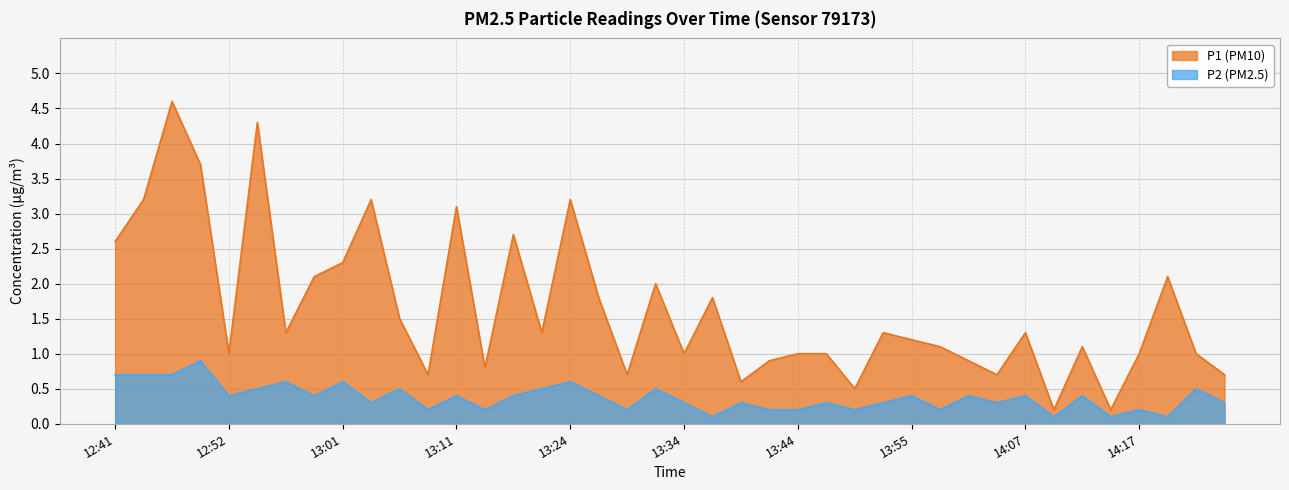

What is the difference between the second highest and minimum values in the P1 series?

4.1